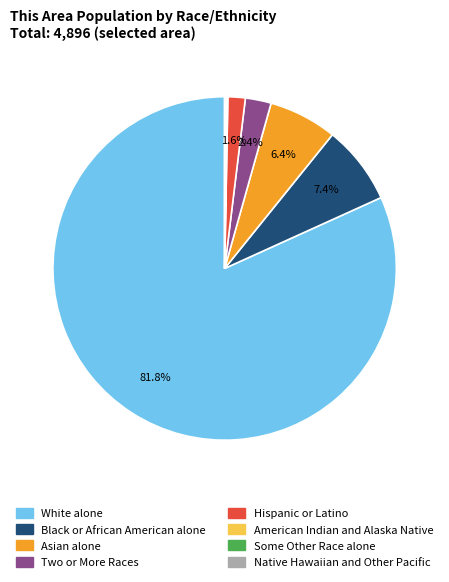

Which category has the biggest portion of the pie?

White alone